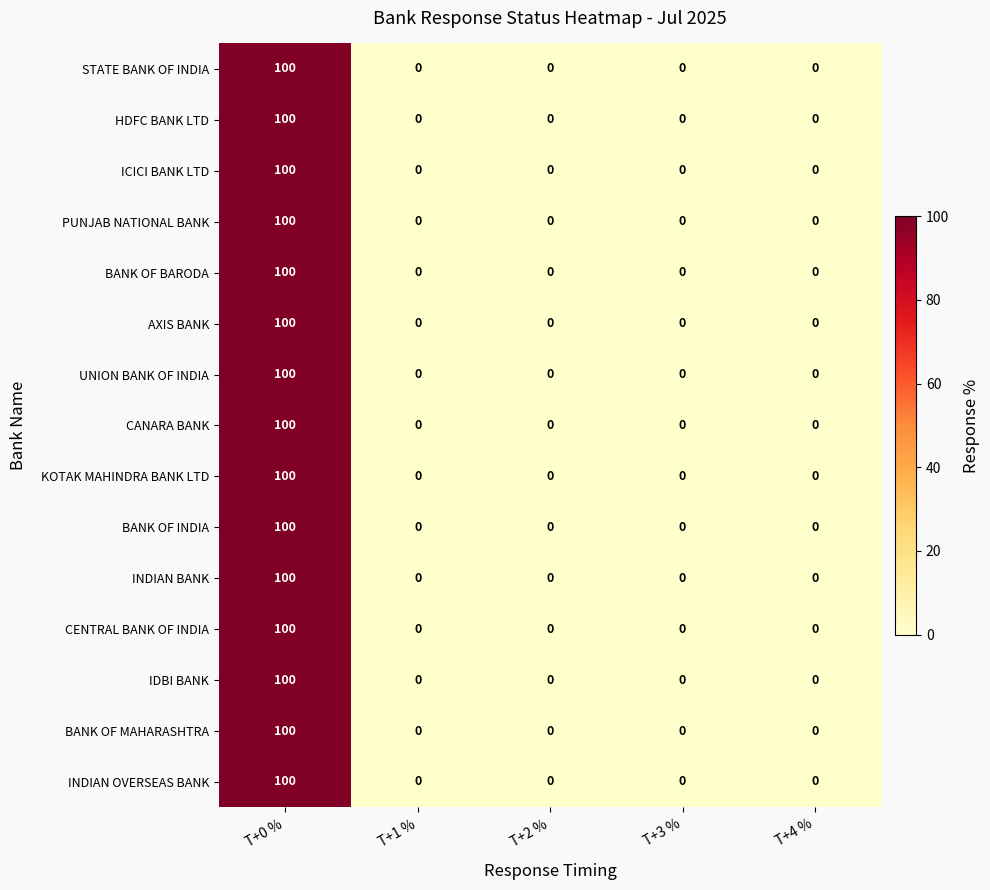

The value of INDIAN BANK at T+0 % is 25. True or false?

False